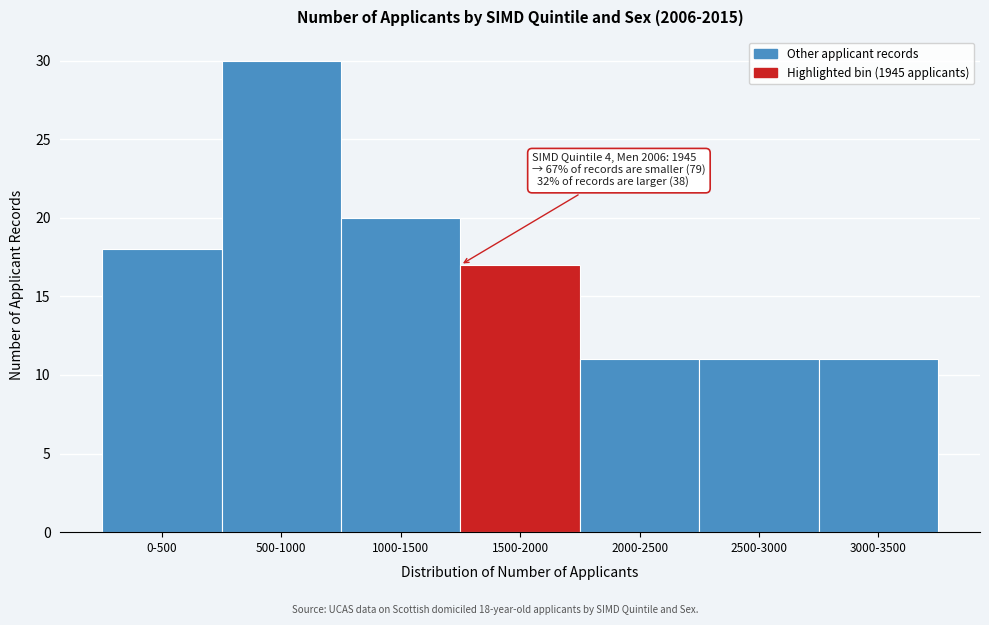

Reading left to right, transcribe all the data shown in this chart.

0-500=18	500-1000=30	1000-1500=20	1500-2000=17	2000-2500=11	2500-3000=11	3000-3500=11